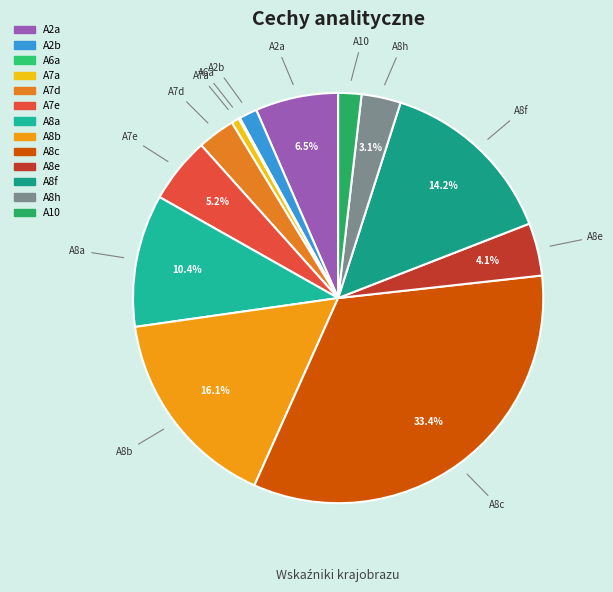

To the nearest percent, what portion does A8e represent?

4%